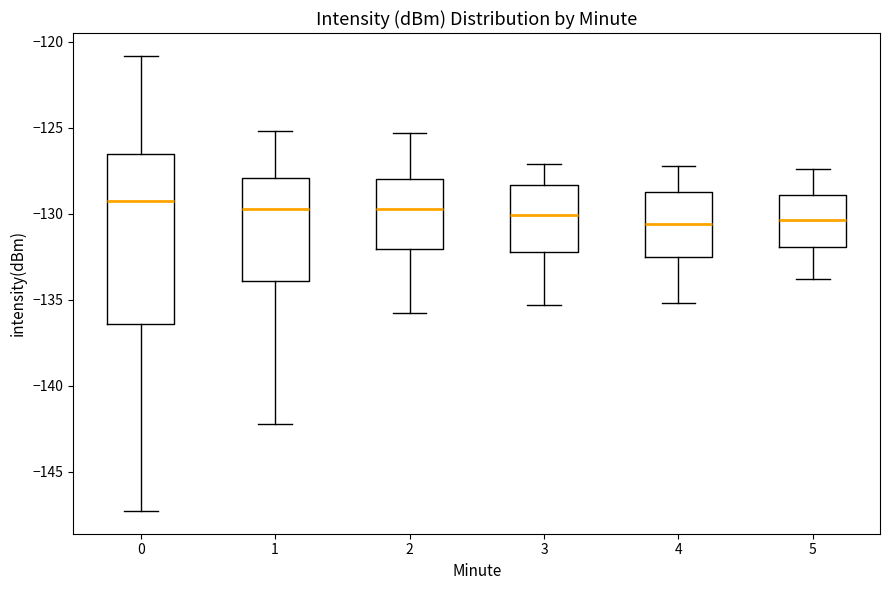

Reading left to right, transcribe this box plot: for each box, give where its median line is, the range the box spans, and where its two whiskers end, as read against the y-axis. The values are not printed on the chart, so give them approximately, as read against the axis.

0: median -129.5, box -136.5 to -126.5, whiskers -147.5 to -121.0
1: median -129.5, box -134.0 to -128.0, whiskers -142.5 to -125.0
2: median -129.5, box -132.0 to -128.0, whiskers -136.0 to -125.5
3: median -130.0, box -132.0 to -128.5, whiskers -135.5 to -127.0
4: median -130.5, box -132.5 to -128.5, whiskers -135.0 to -127.0
5: median -130.5, box -132.0 to -129.0, whiskers -134.0 to -127.5